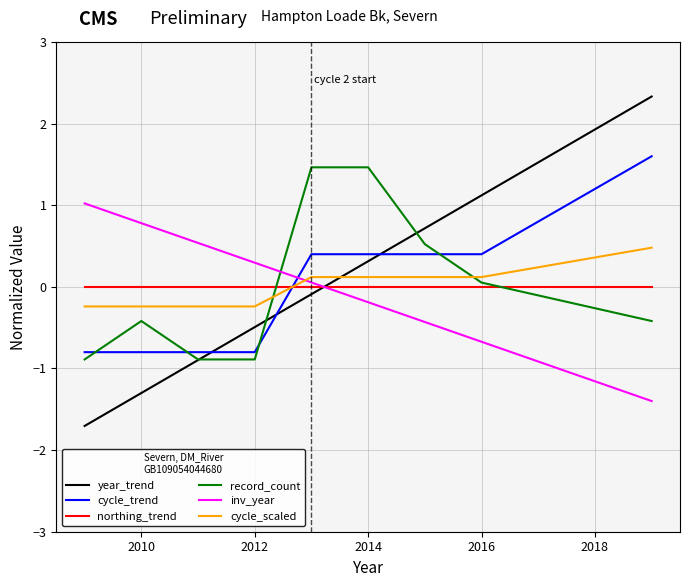

True or false: year_trend and northing_trend cross at least once.

True